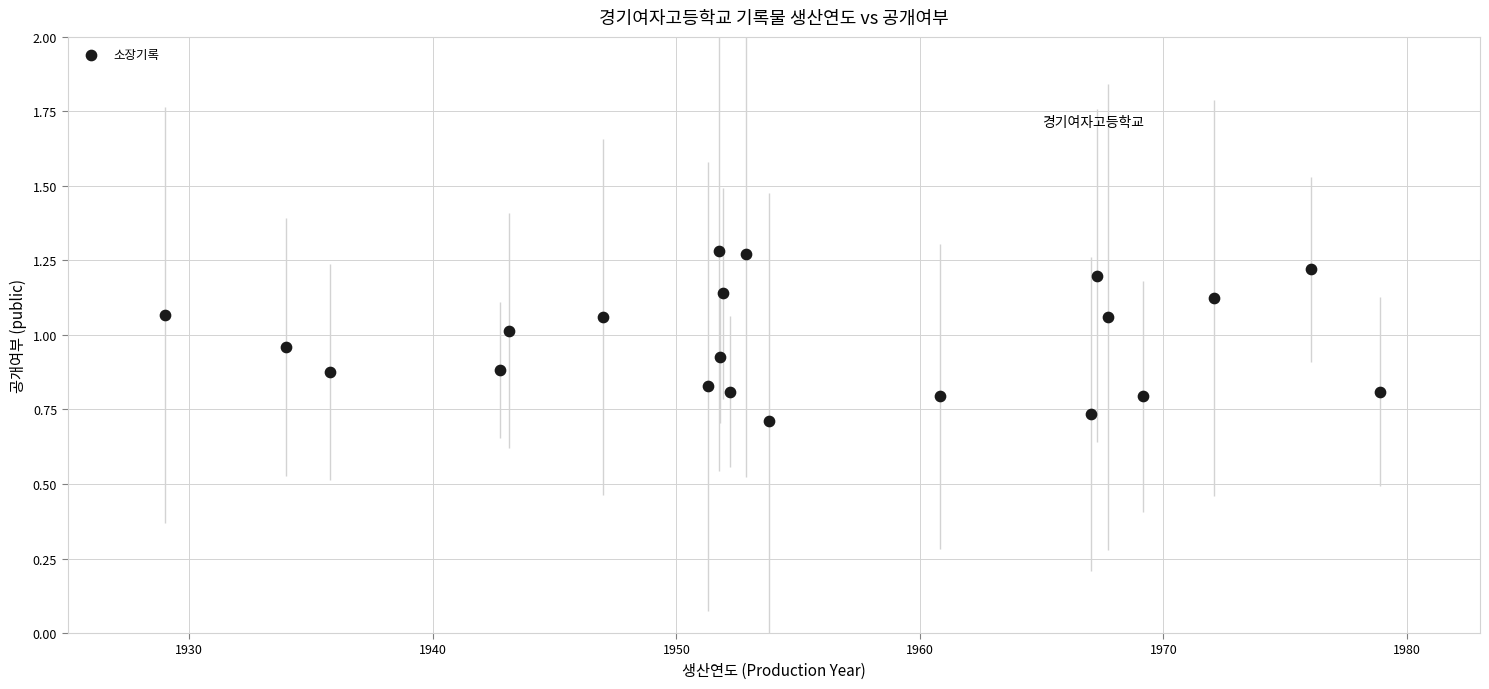

What is the range of X values (max minus min)?

49.9